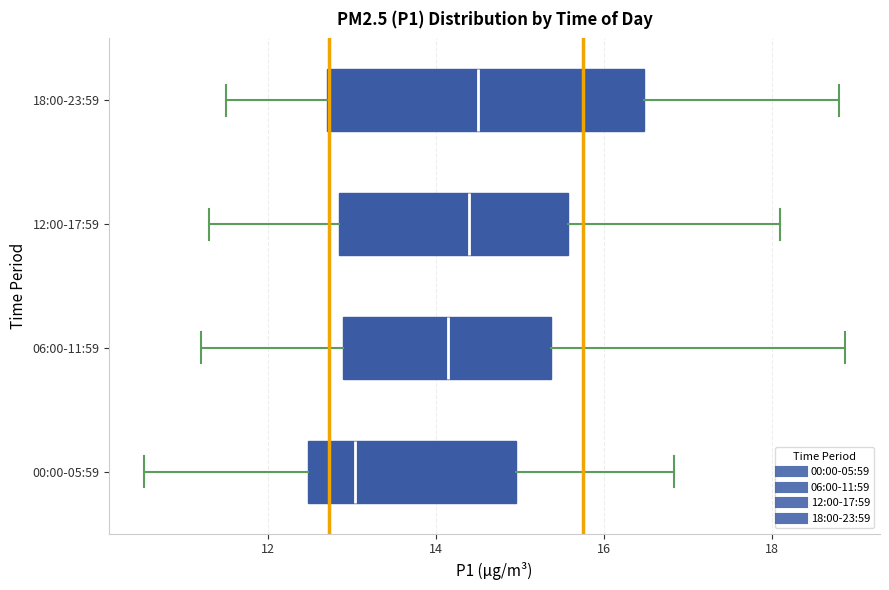

Reading bottom to top, read every box against the x-axis: the position of its median line, the range the box covers, and the ends of its whiskers. The values are not printed on the chart, so give them approximately, as read against the axis.

00:00-05:59: median 13.0, box 12.4 to 15.0, whiskers 10.6 to 16.8
06:00-11:59: median 14.2, box 13.0 to 15.4, whiskers 11.2 to 18.8
12:00-17:59: median 14.4, box 12.8 to 15.6, whiskers 11.4 to 18.2
18:00-23:59: median 14.6, box 12.8 to 16.4, whiskers 11.6 to 18.8